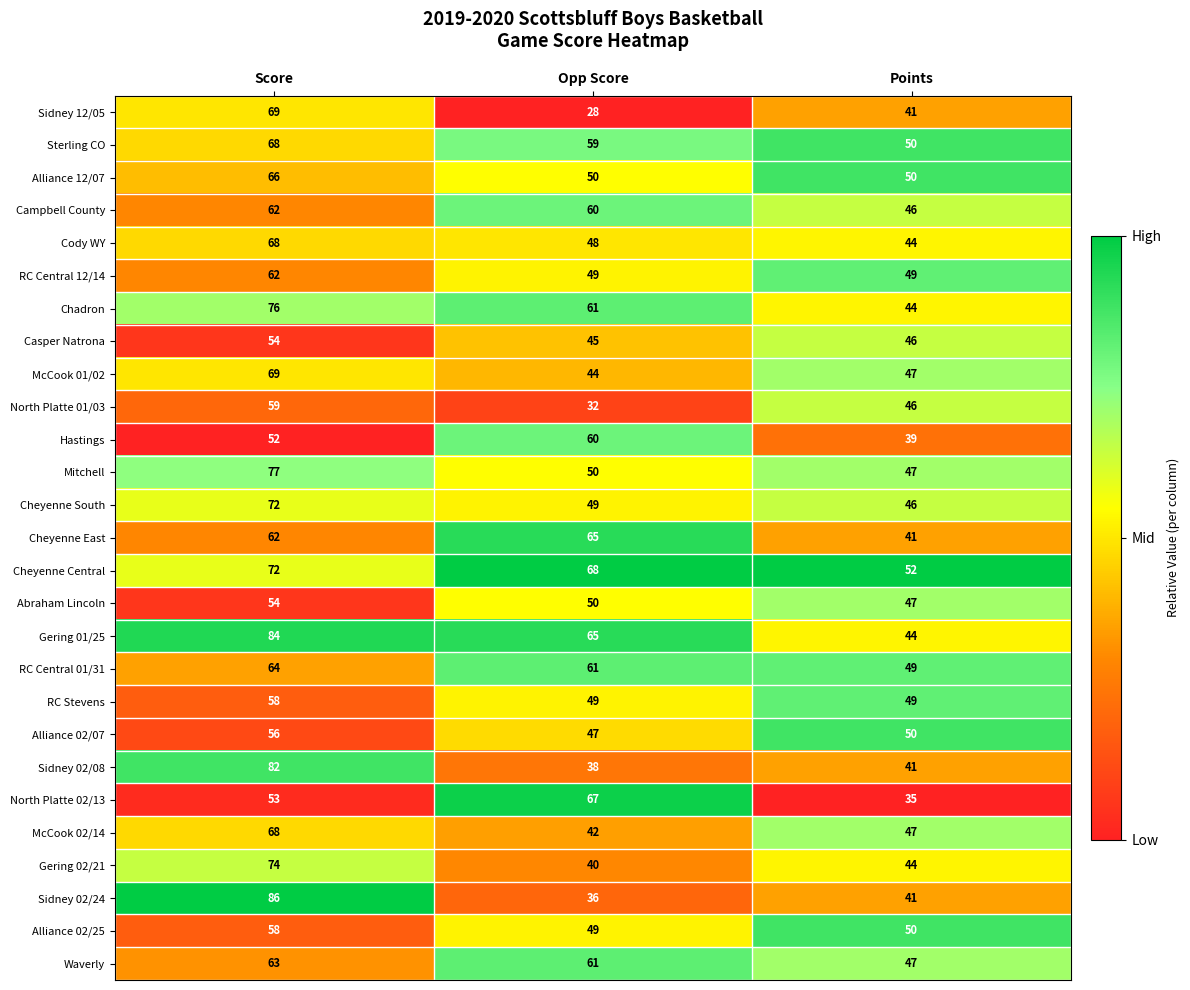

Which category has the highest value across all series?

Score